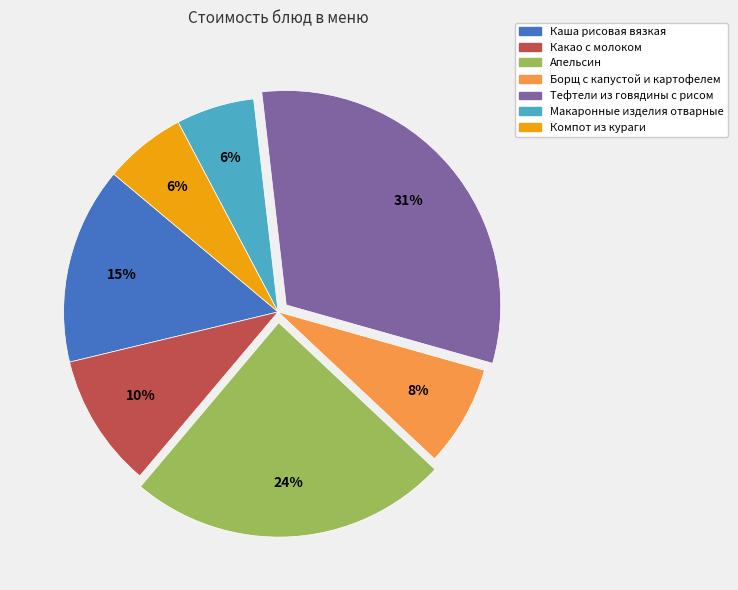

To the nearest percent, what is the average slice percentage?

14%